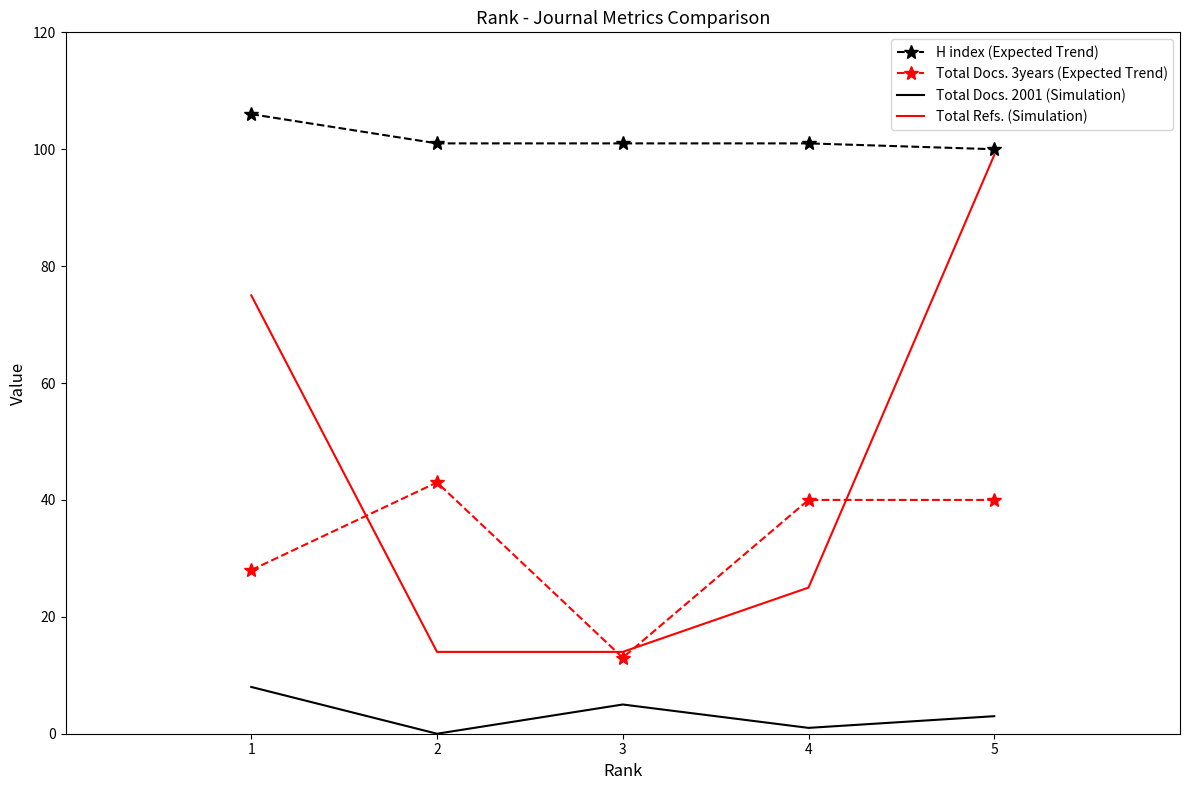

What is the sum of the Total Refs. (Simulation) values at 2 and 4?

39